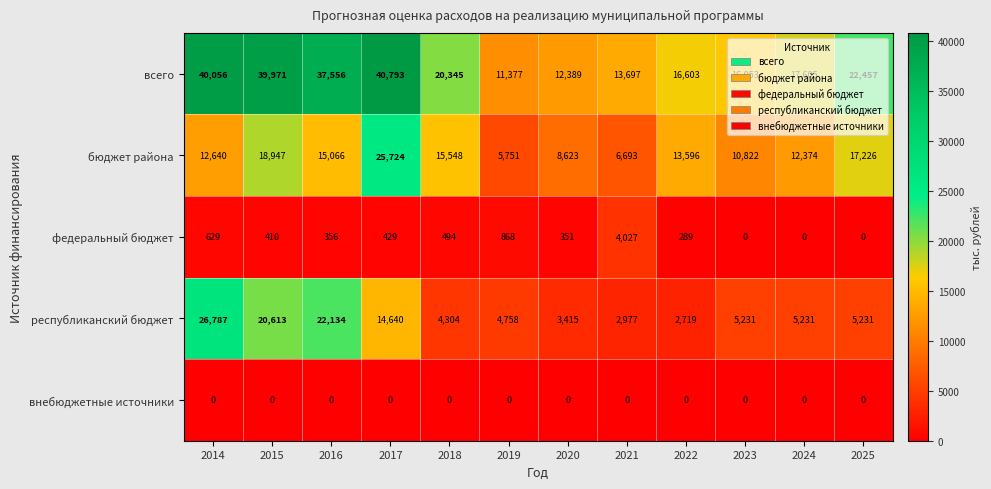

What is the difference between the maximum and second lowest values in the федеральный бюджет series?

4027